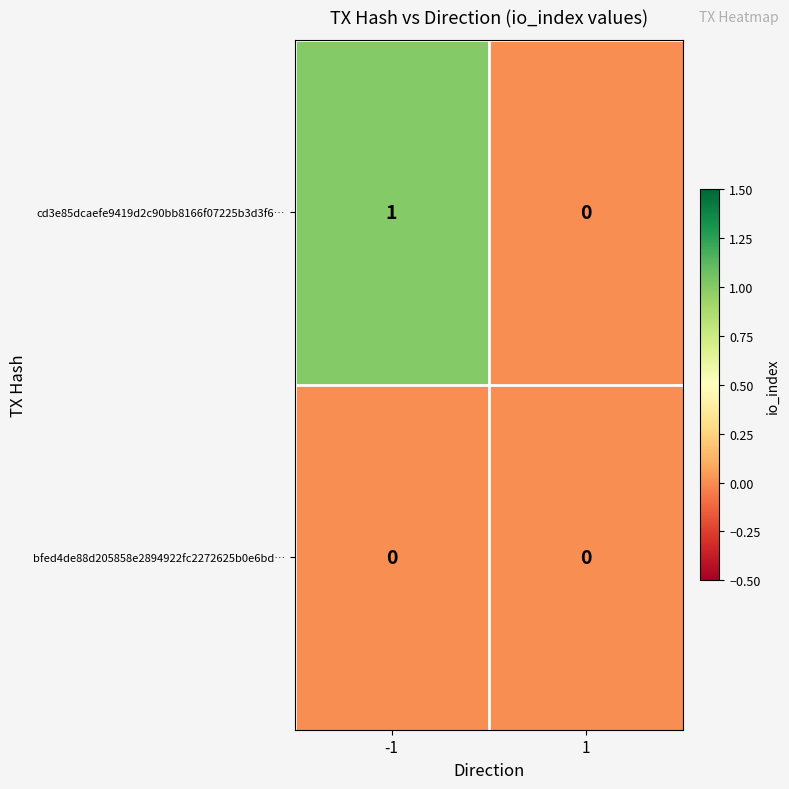

Which series has the widest spread of values?

cd3e85dcaefe9419d2c90bb8166f07225b3d3f6…